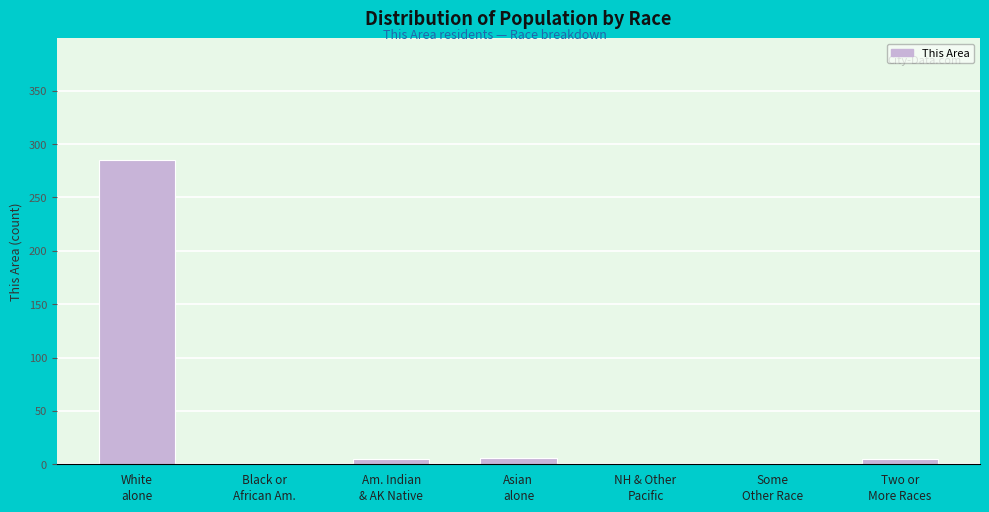

What is the maximum value shown in the chart?

285